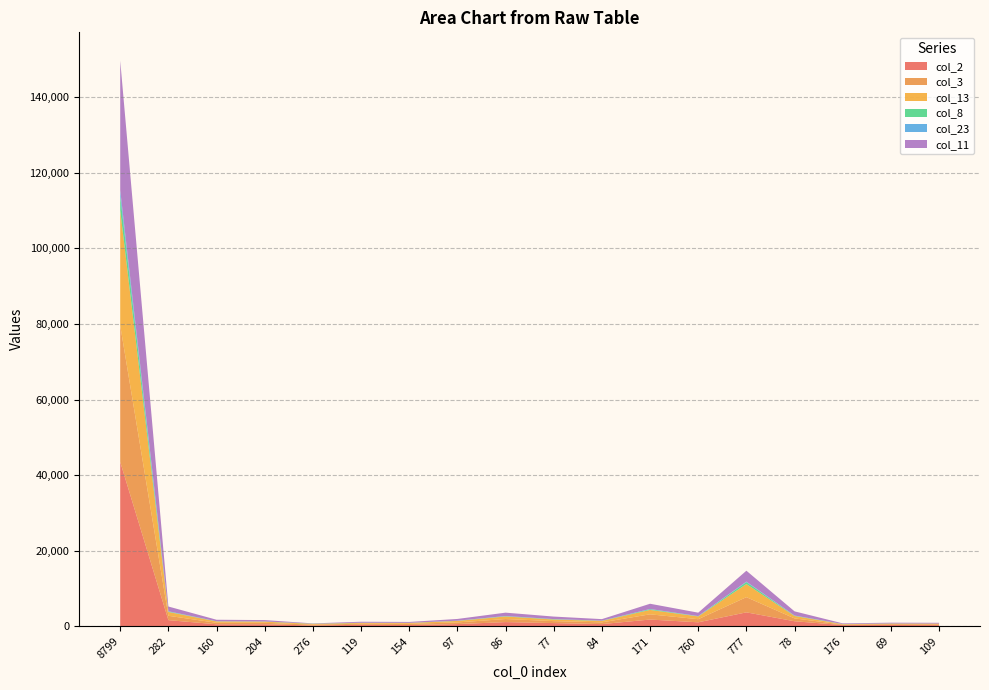

Reading left to right, extract all data points from this chart.

col_2: 8799=43476	282=1590	160=496	204=499	276=175	119=365	154=298	97=550	86=1074	77=813	84=542	171=1750	760=1018	777=3653	78=1297	176=281	69=310	109=276
col_3: 8799=36122	282=1152	160=393	204=386	276=232	119=269	154=328	97=435	86=811	77=523	84=462	171=1382	760=822	777=4019	78=752	176=136	69=198	109=208
col_13: 8799=30476	282=1020	160=351	204=307	276=193	119=219	154=218	97=397	86=674	77=422	84=383	171=1165	760=729	777=3466	78=634	176=104	69=170	109=184
col_8: 8799=3810	282=100	160=44	204=40	276=55	119=30	154=30	97=40	86=80	77=89	84=48	171=190	760=50	777=522	78=85	176=35	69=30	109=9
col_23: 8799=1546	282=78	160=10	204=11	276=6	119=26	154=9	97=23	86=46	77=25	84=24	171=54	760=52	777=138	78=39	176=14	69=9	109=6
col_11: 8799=34295	282=1259	160=402	204=364	276=70	119=260	154=233	97=460	86=889	77=664	84=402	171=1390	760=898	777=2879	78=1112	176=166	69=200	109=207